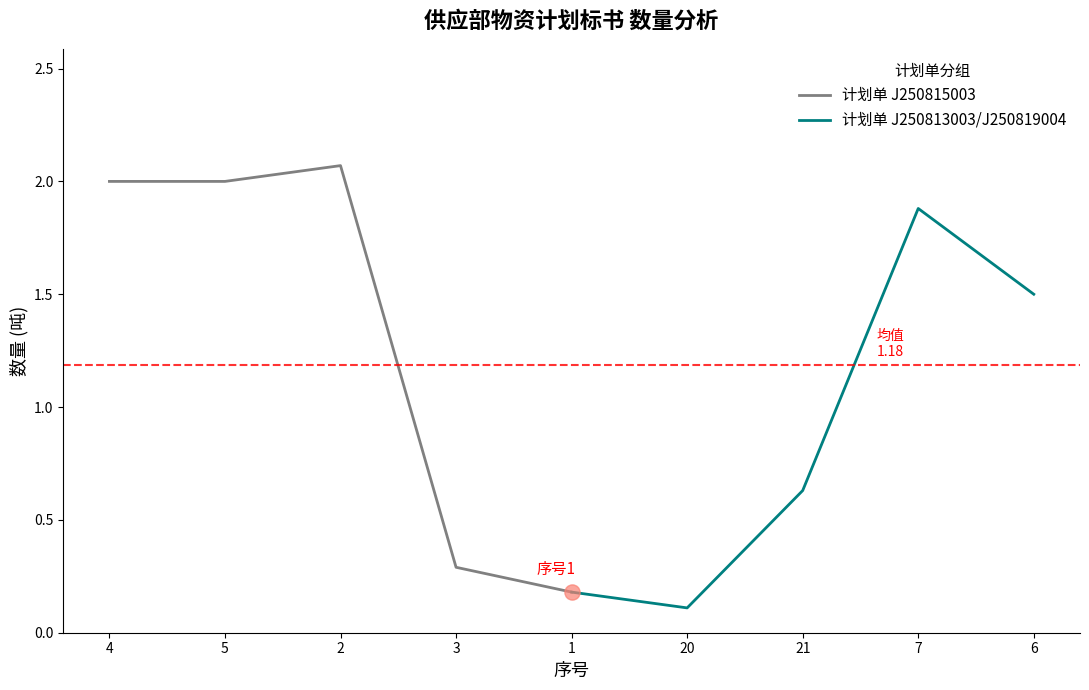

At how many categories does at least one series exceed 1?

5